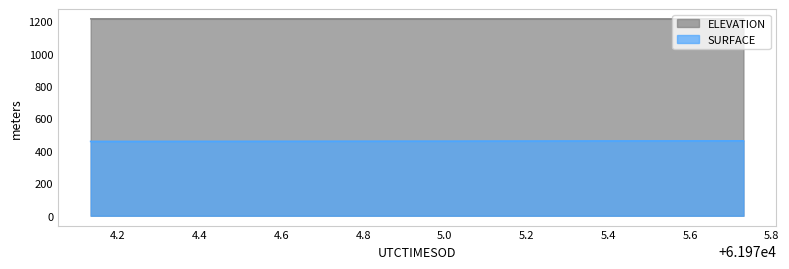

How many distinct data groups are displayed?

2